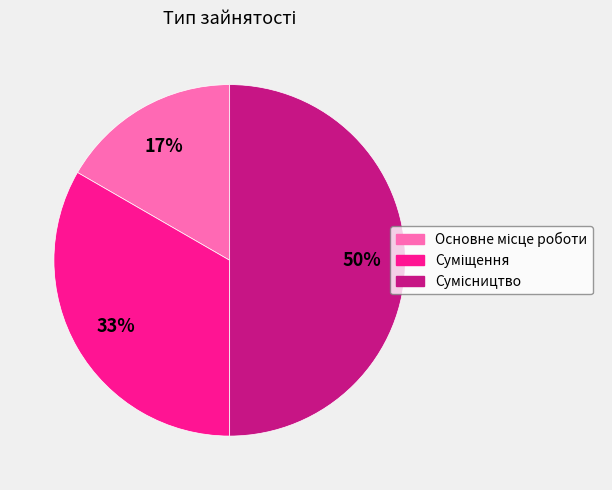

How many segments does this pie chart have?

3